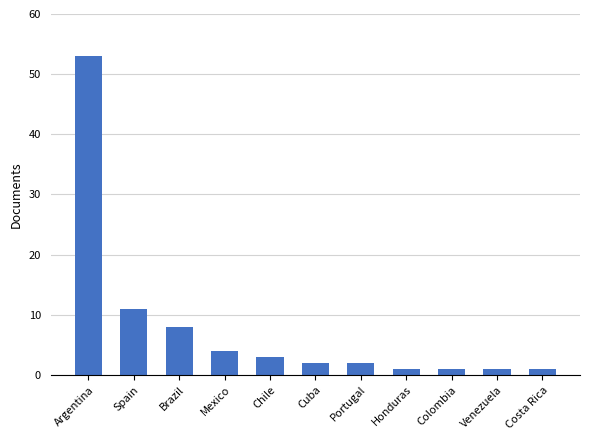

Does the chart contain stacked bars?

No